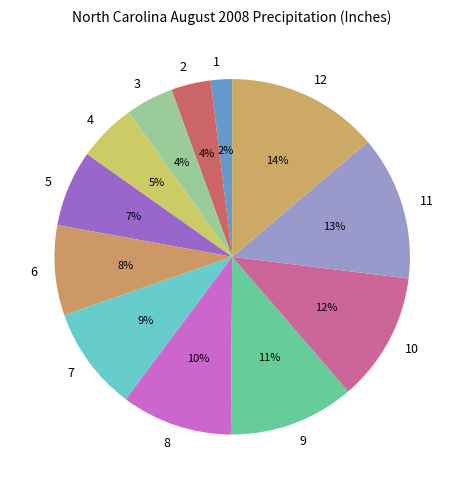

Which slice is the smallest?

1